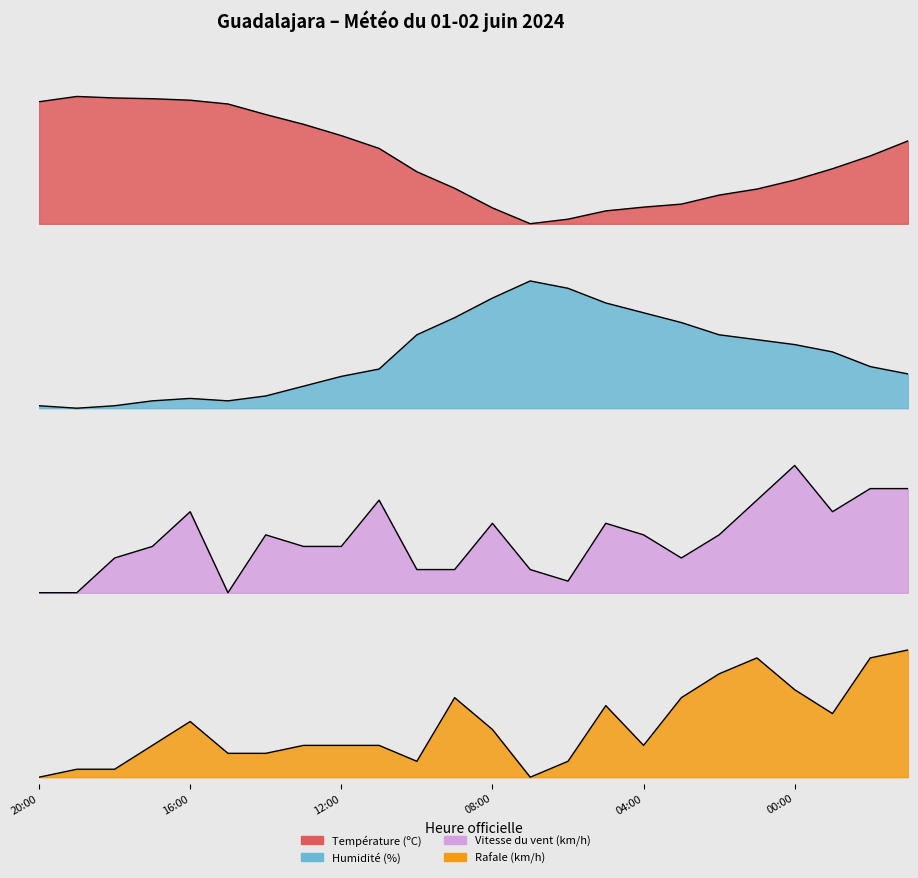

How many intersections are there between Rafale (km/h) and Humidité (%)?

3